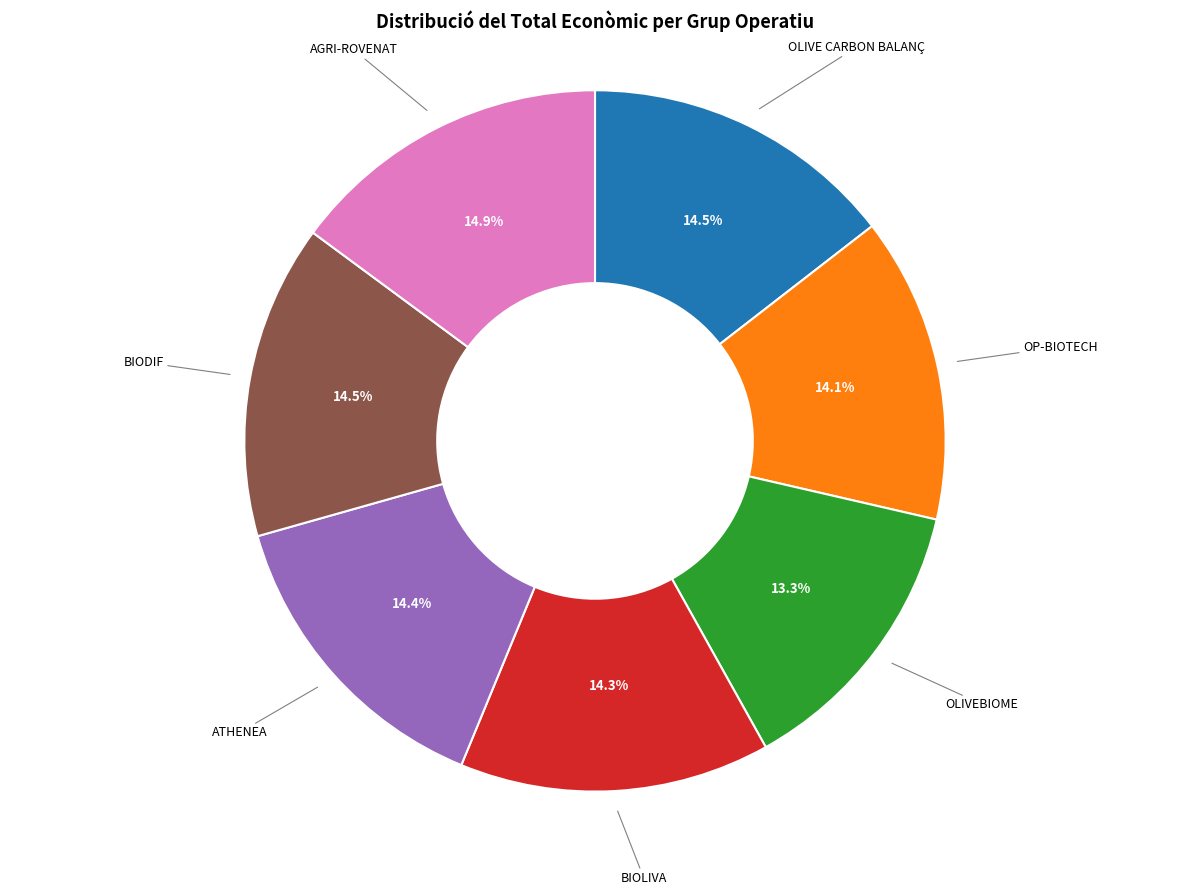

Does any single category account for the majority?

No